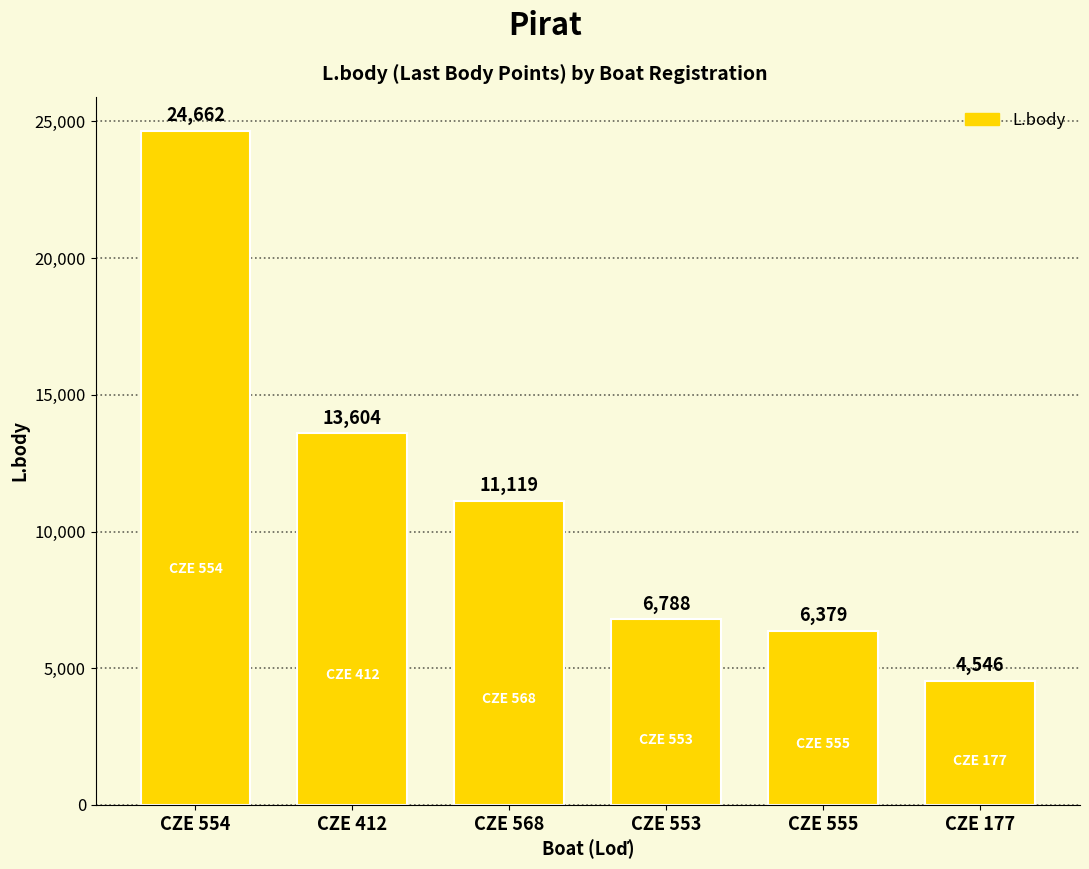

How many data points are less than 11119?

3